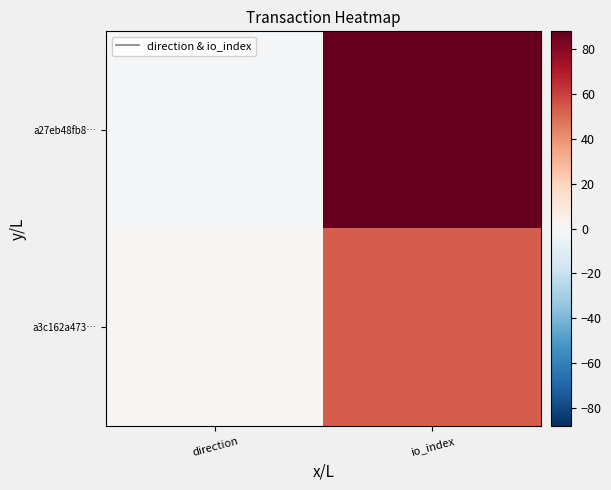

Reading left to right, extract all data points from this chart.

a27eb48fb8…: direction=-1	io_index=88
a3c162a473…: direction=1	io_index=53